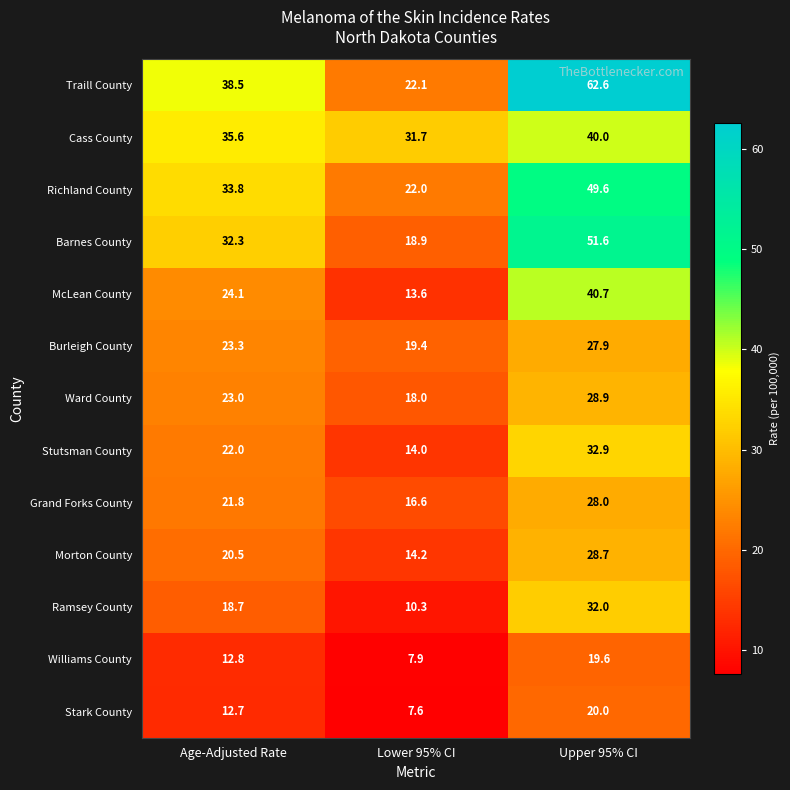

Is it true that Stark County equals 4.6 at Upper 95% CI?

False